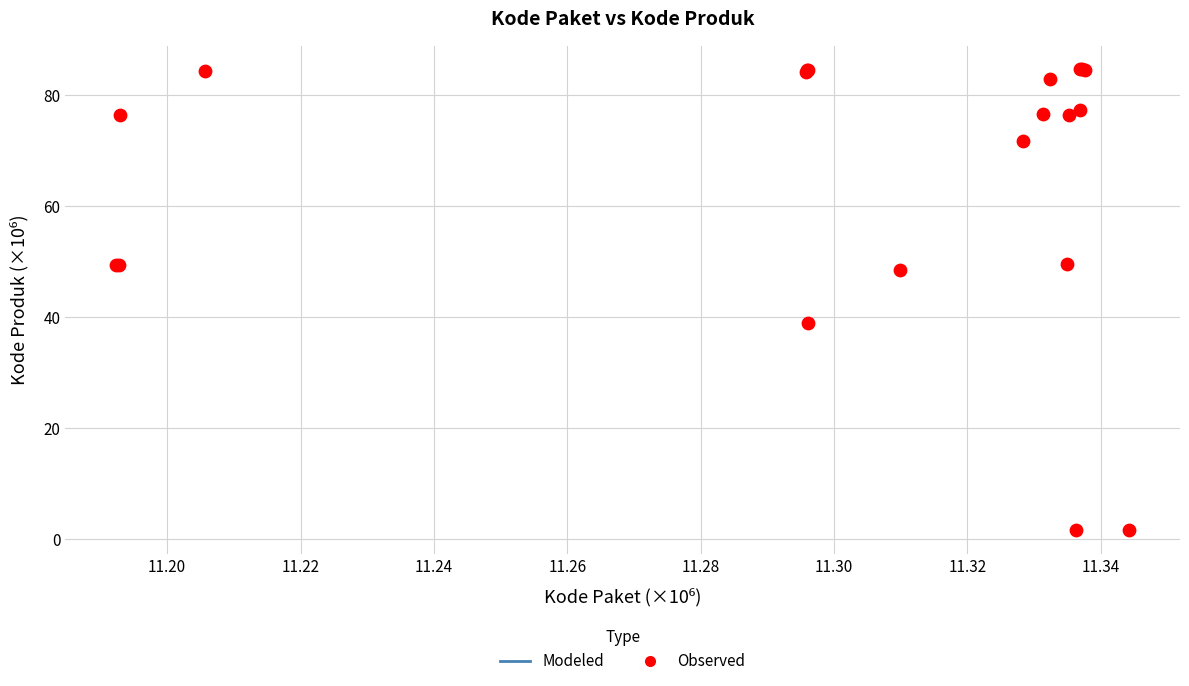

What Y value in the scatter plot is closest to 43?

38.8